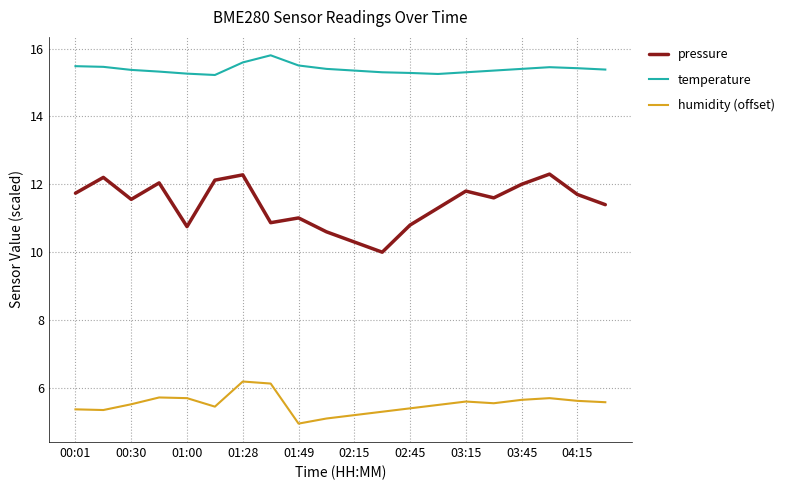

Which series has the widest spread of values?

pressure